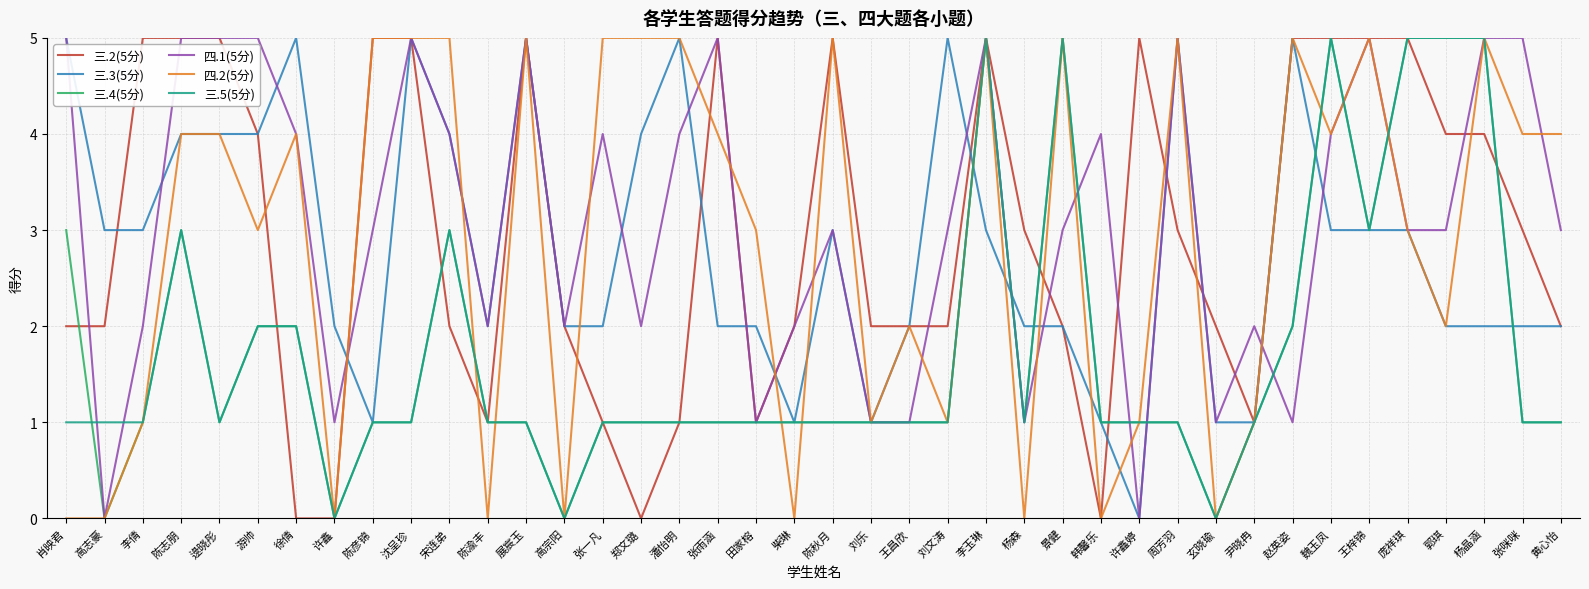

What are all the series names shown in the legend?

三.2(5分), 三.3(5分), 三.4(5分), 四.1(5分), 四.2(5分), 三.5(5分)